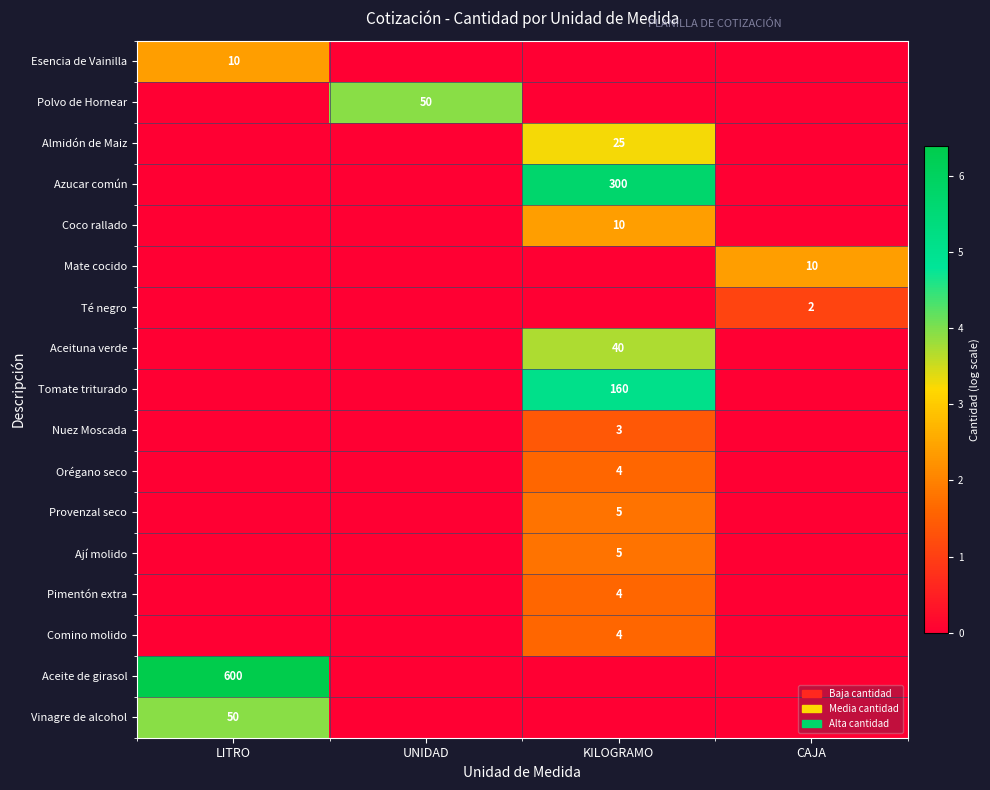

The value of Comino molido at KILOGRAMO is 1. True or false?

False